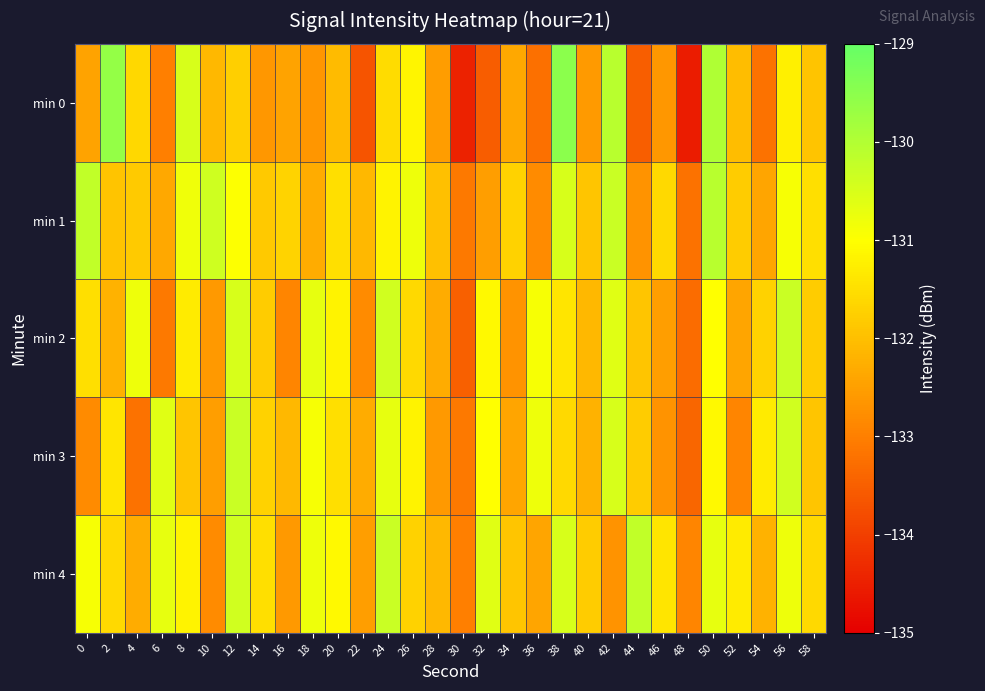

What is the minimum value shown in the chart?

-134.5